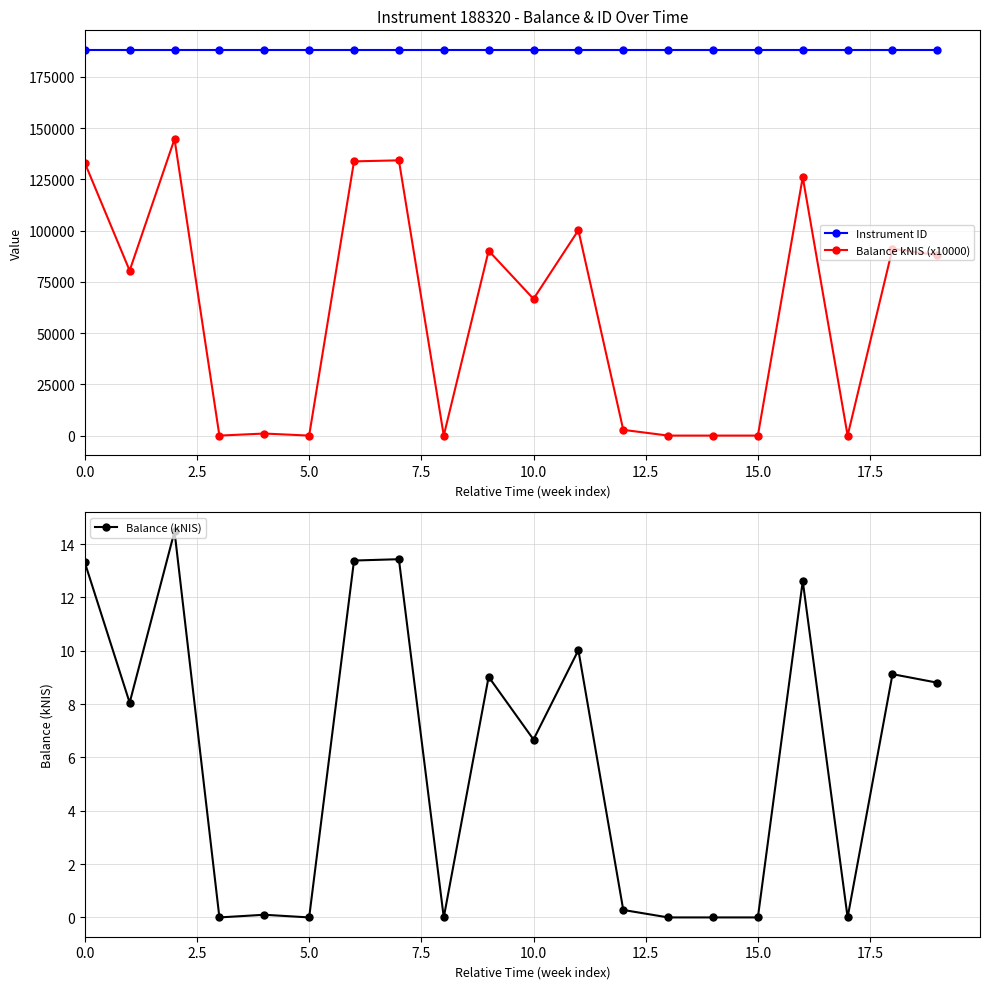

What position from the right is 10?

10